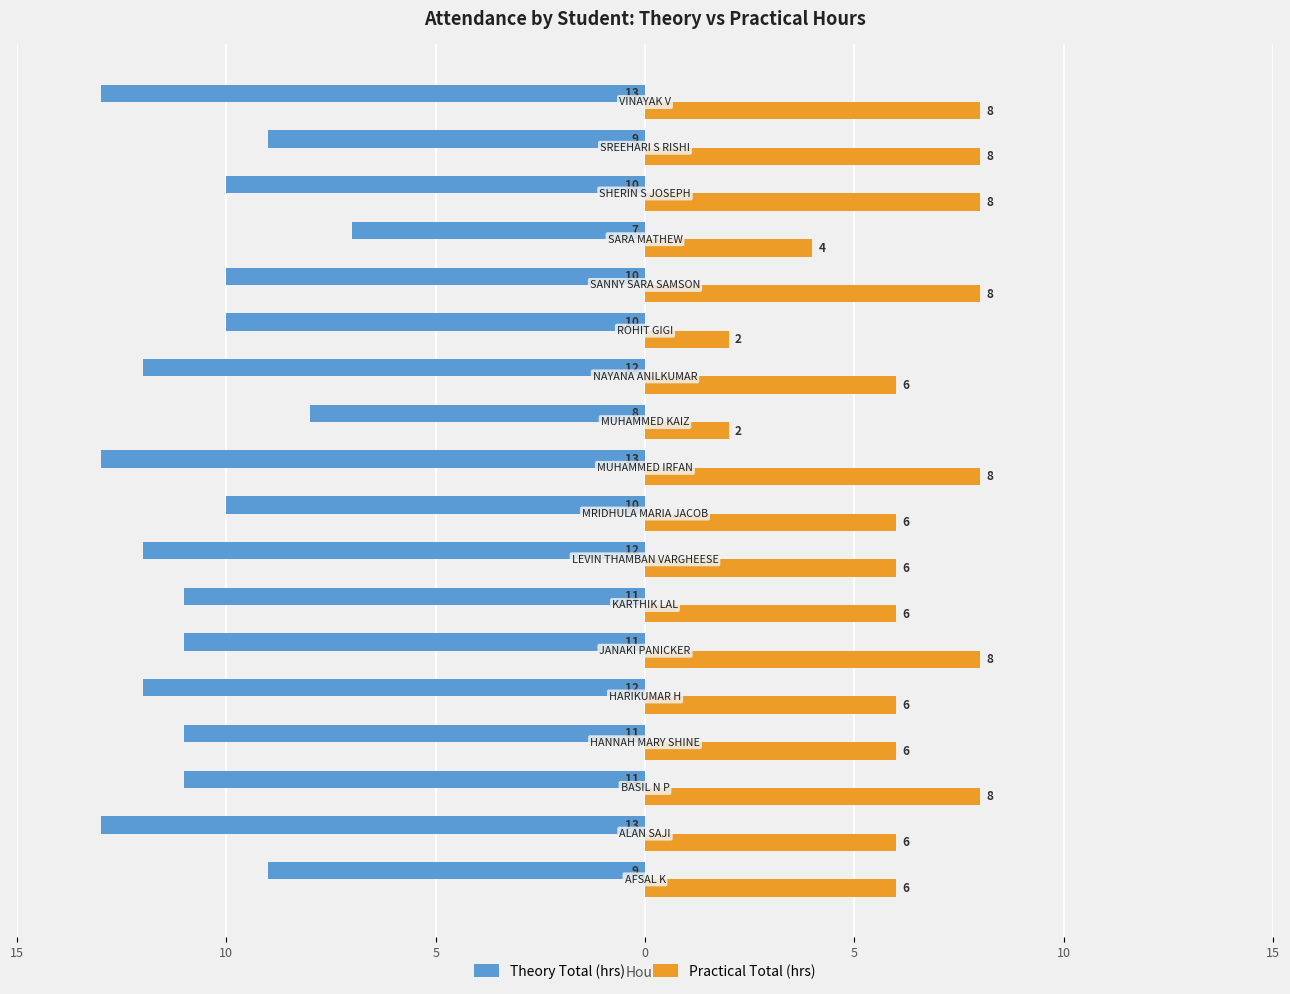

What are all the series names shown in the legend?

Theory Total (hrs), Practical Total (hrs)